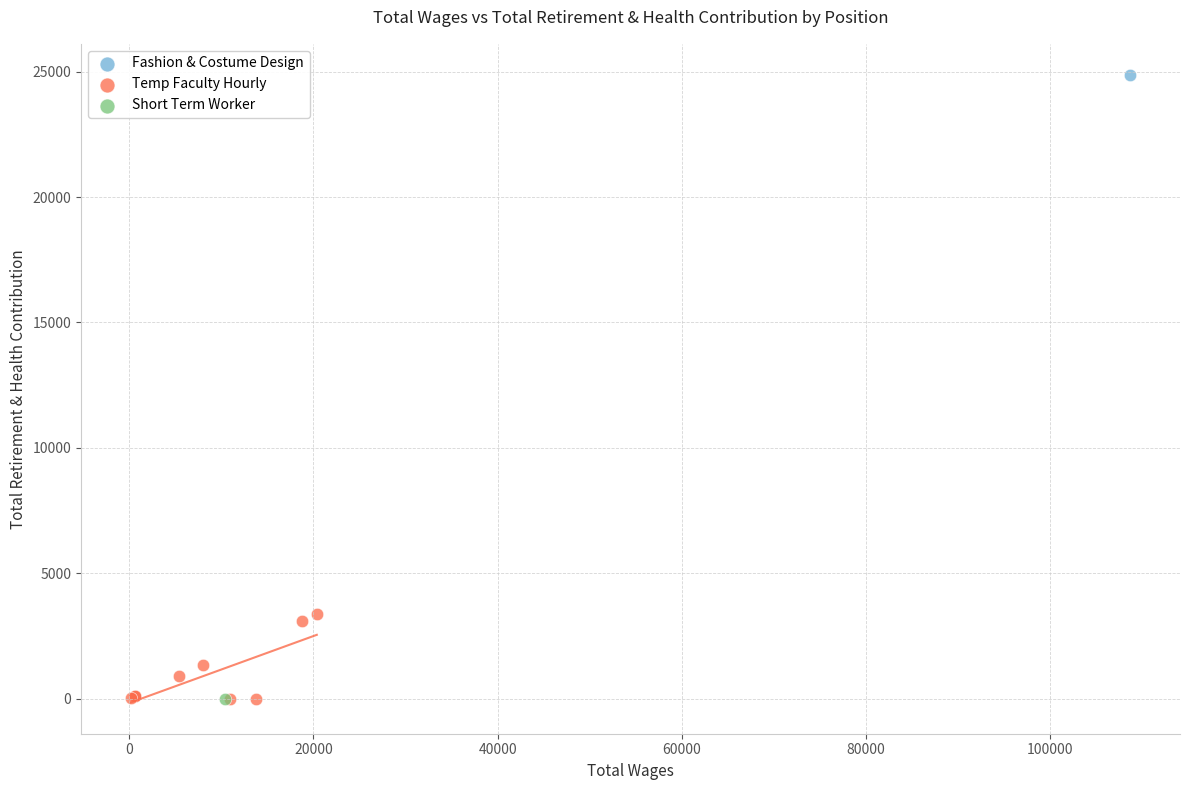

What are all the series names shown in the legend?

Fashion & Costume Design, Temp Faculty Hourly, Short Term Worker